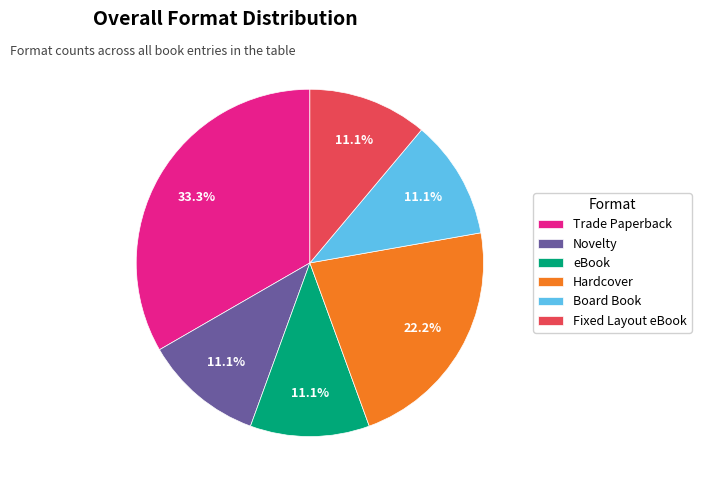

To the nearest percent, what is the average slice percentage?

17%